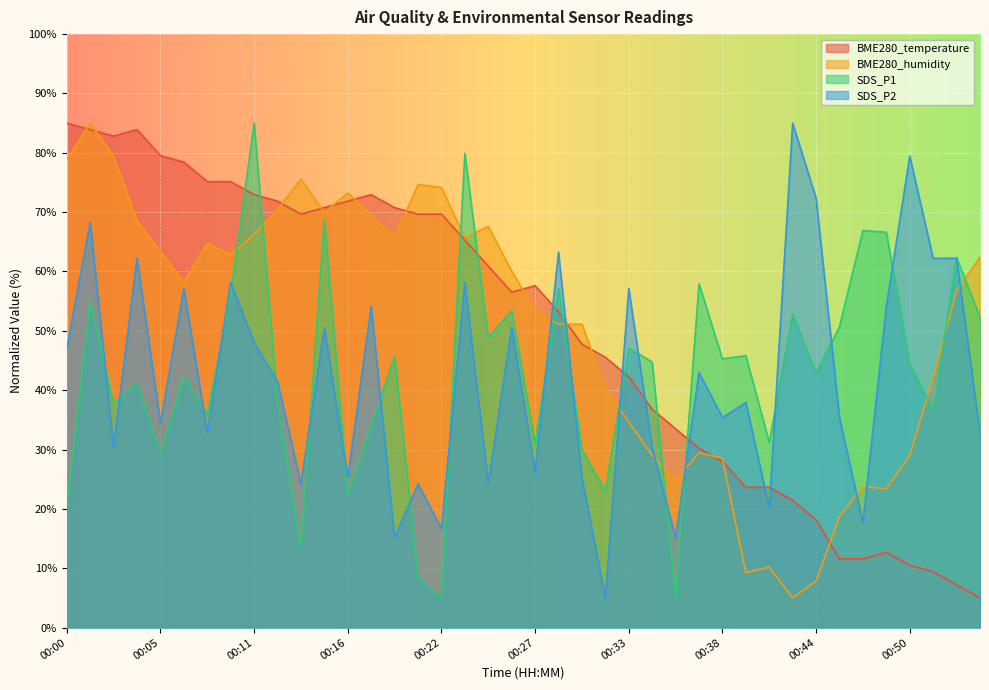

How many times do SDS_P2 and BME280_humidity cross each other?

8